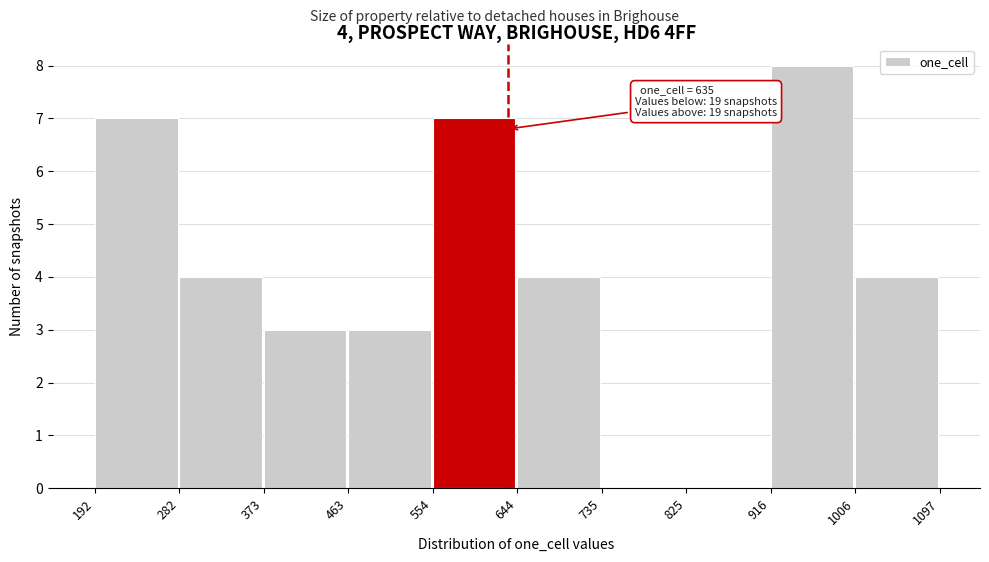

Which range on the x-axis has the tallest bar?

916 to 1006